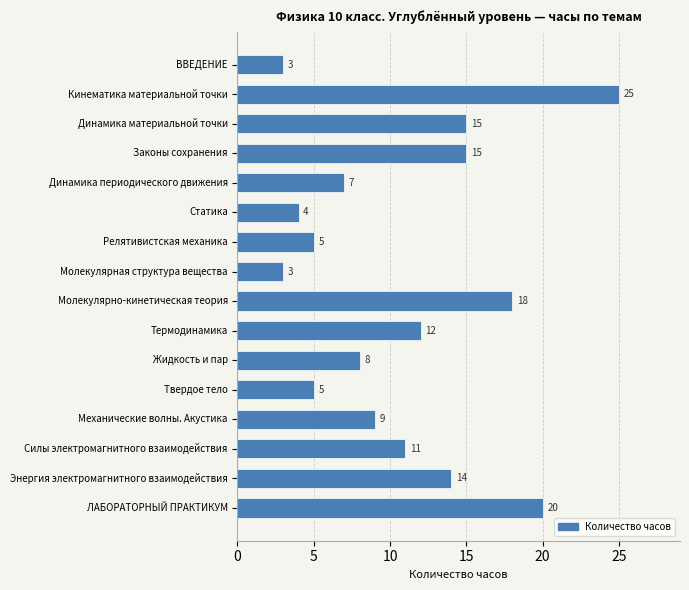

What is the difference between the maximum and minimum values?

22